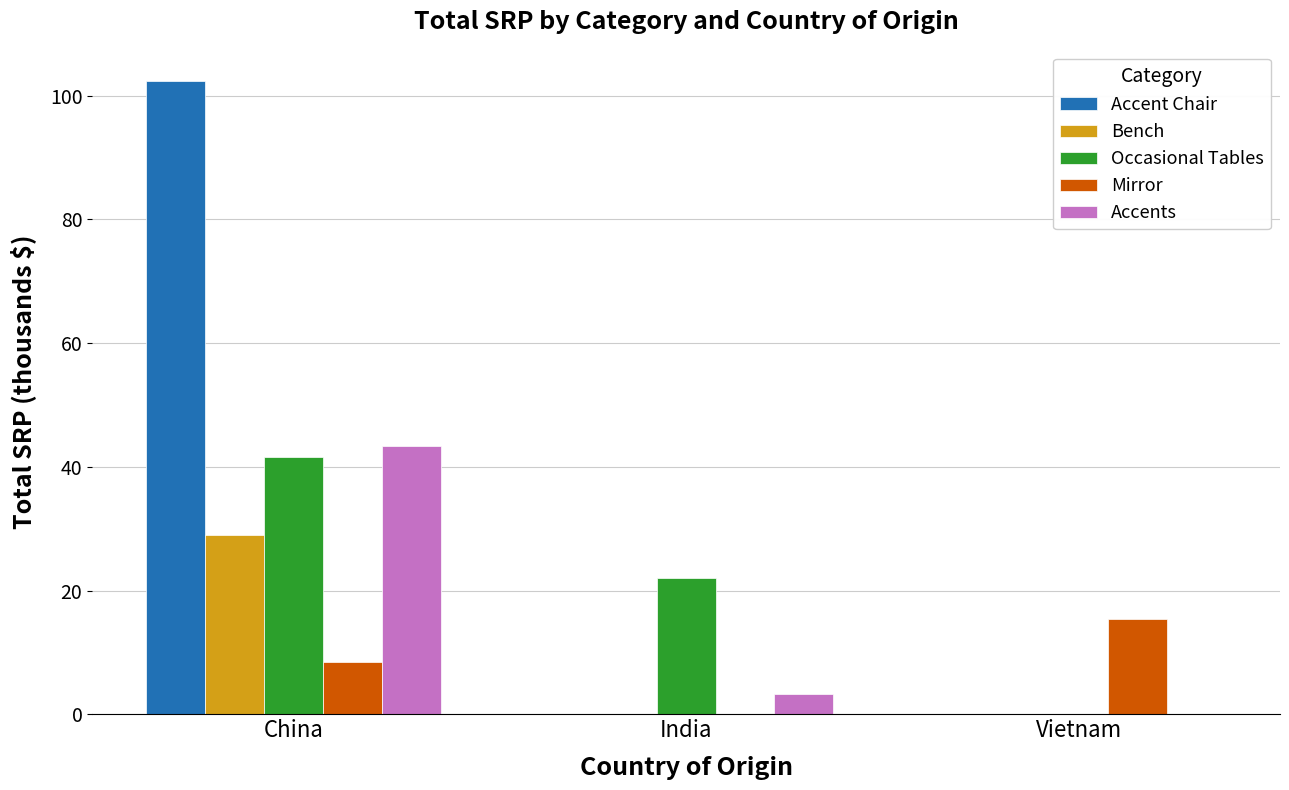

Between China and Vietnam, which series saw the biggest shift?

Accent Chair